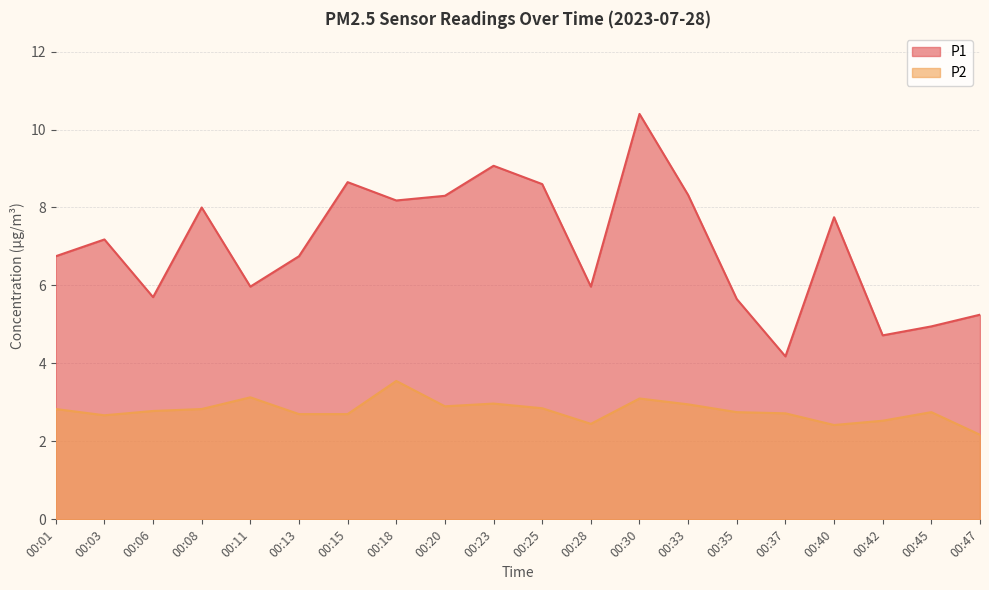

What is the total value across all series at 00:23?

12.0